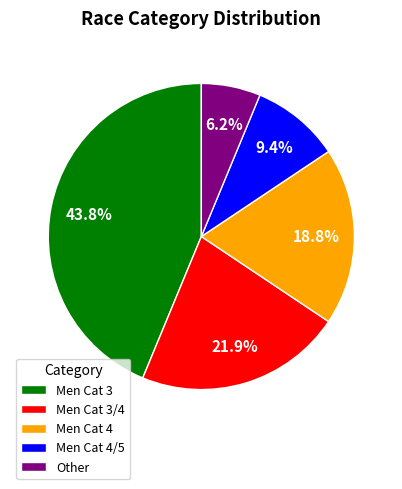

What percentage is NOT represented by Men Cat 3/4?

78.1%